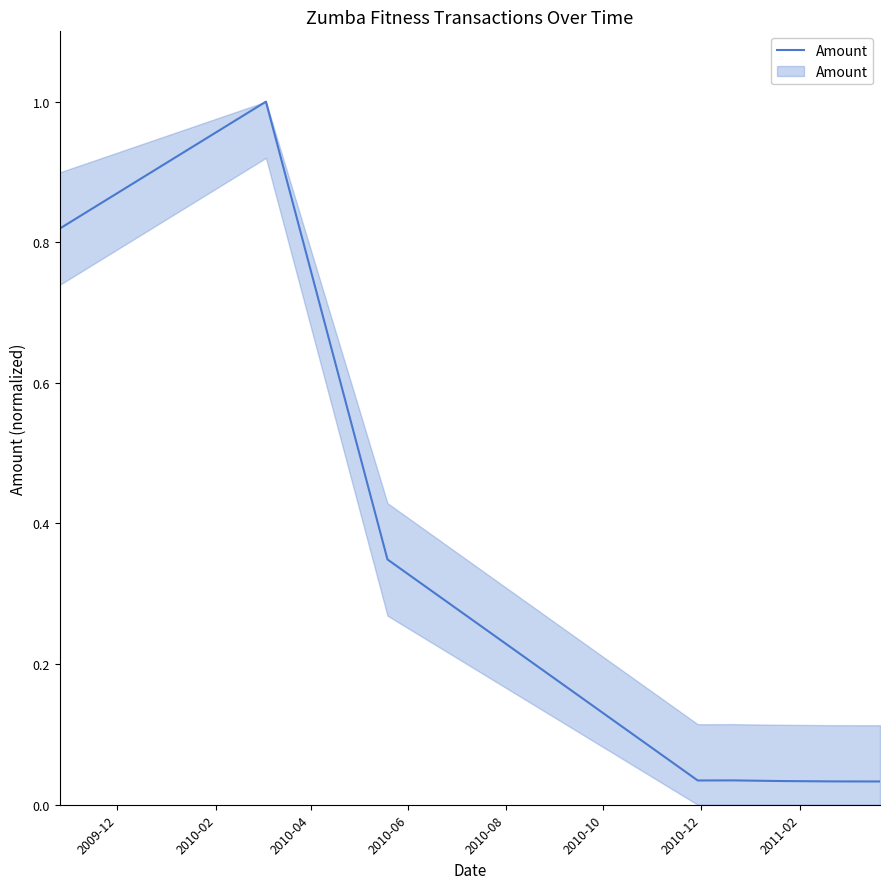

What is the sum of all values?

2.3